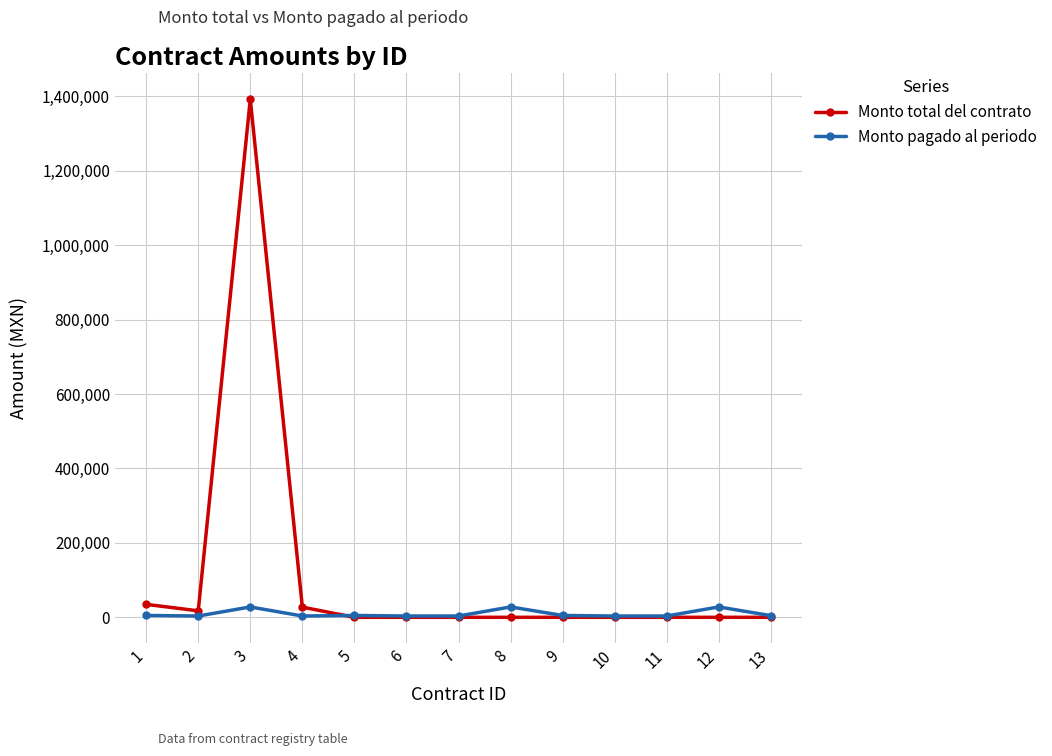

What is the value of the Monto pagado al periodo point at the 4th from the left?

3480.0